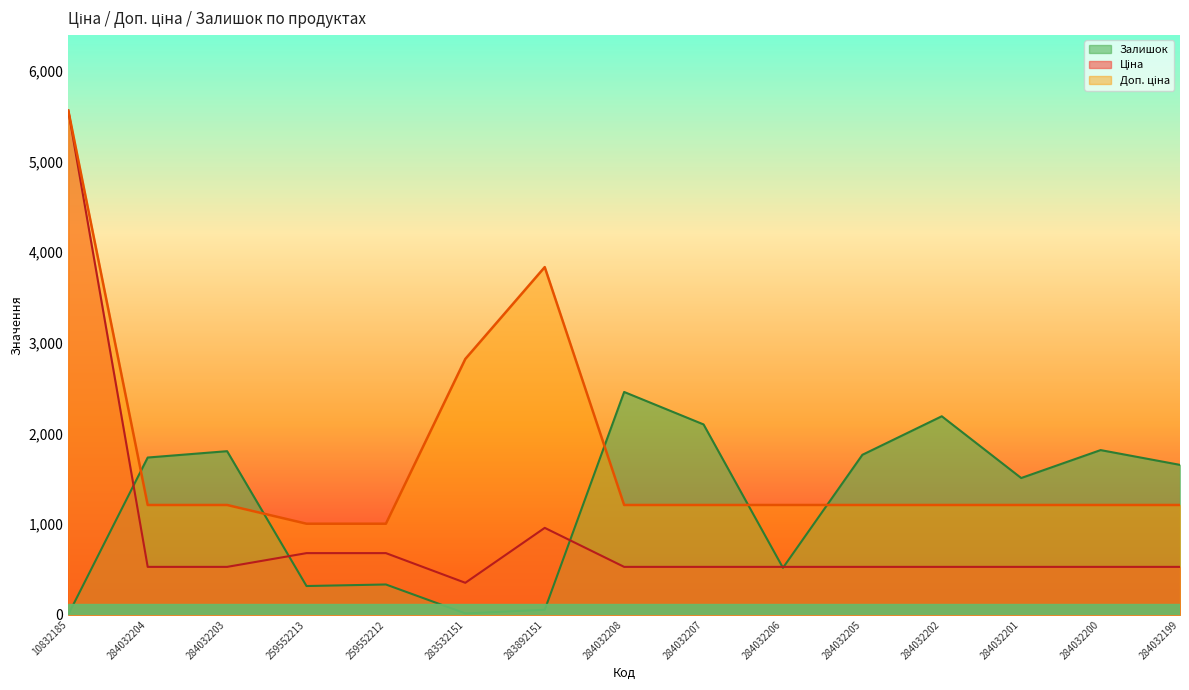

At 284032201, list the series in order from smallest to largest.

Ціна, Доп. ціна, Залишок